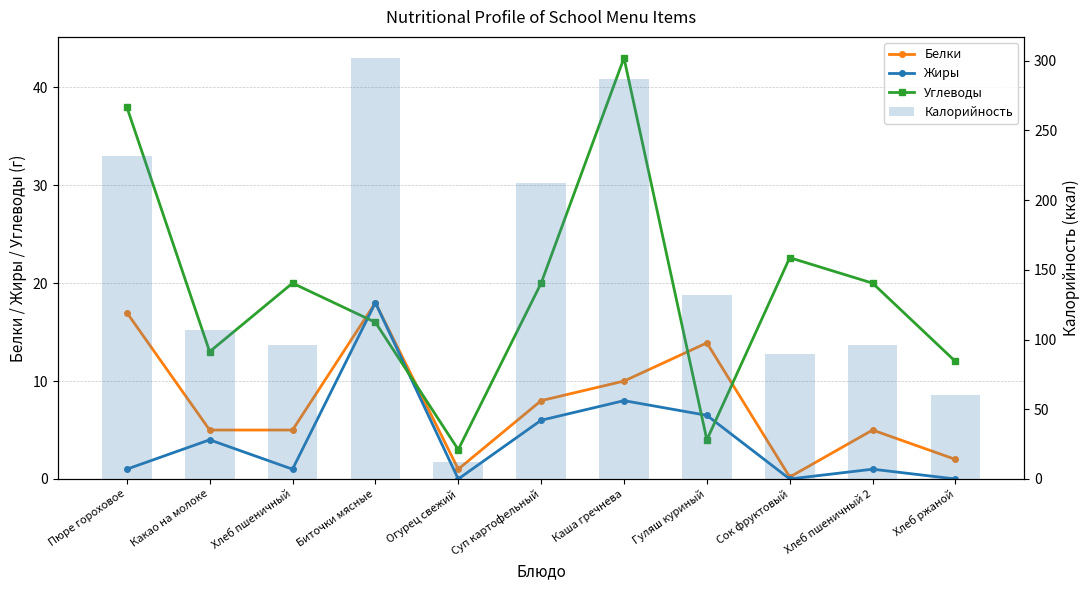

What is the label of the 1st bar from the left?

Пюре гороховое